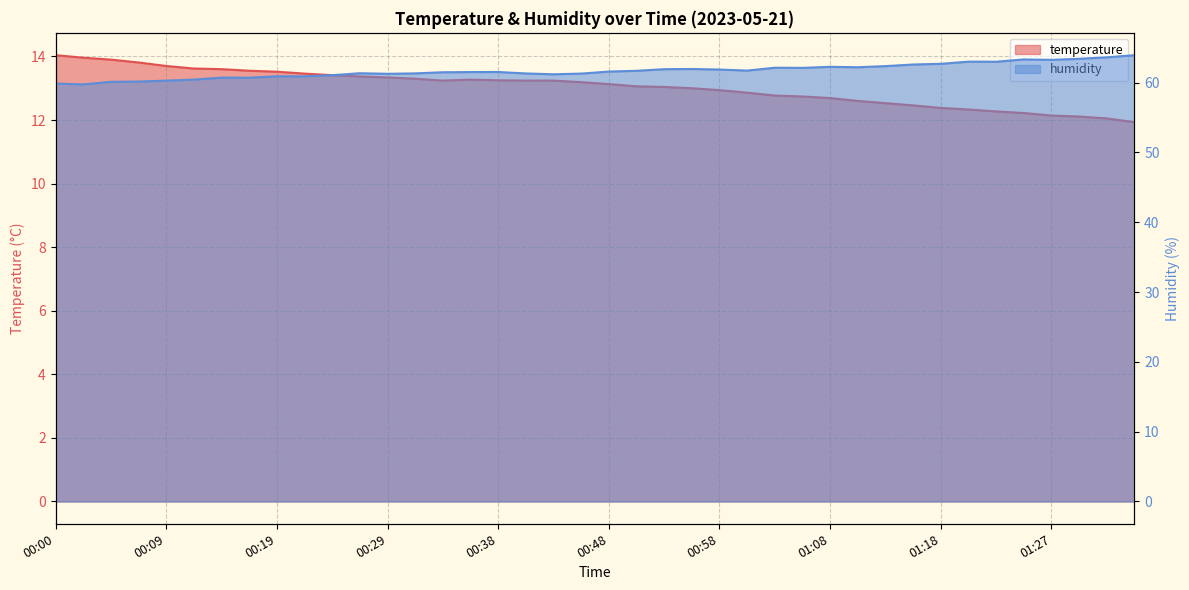

How many values in the humidity series exceed 61?

30